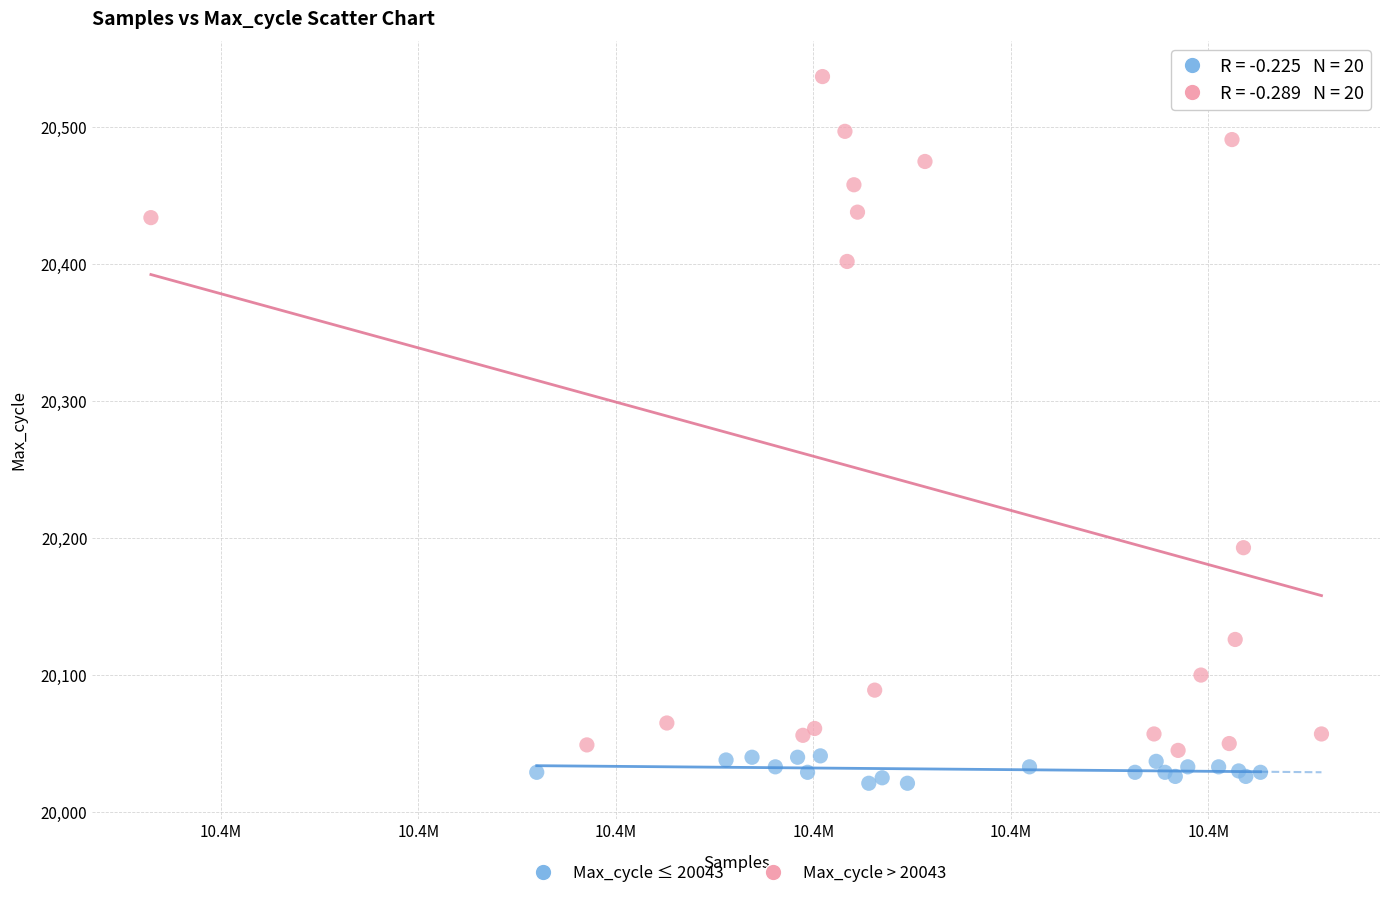

Which series has the largest Y range (max minus min)?

Max_cycle > 20043